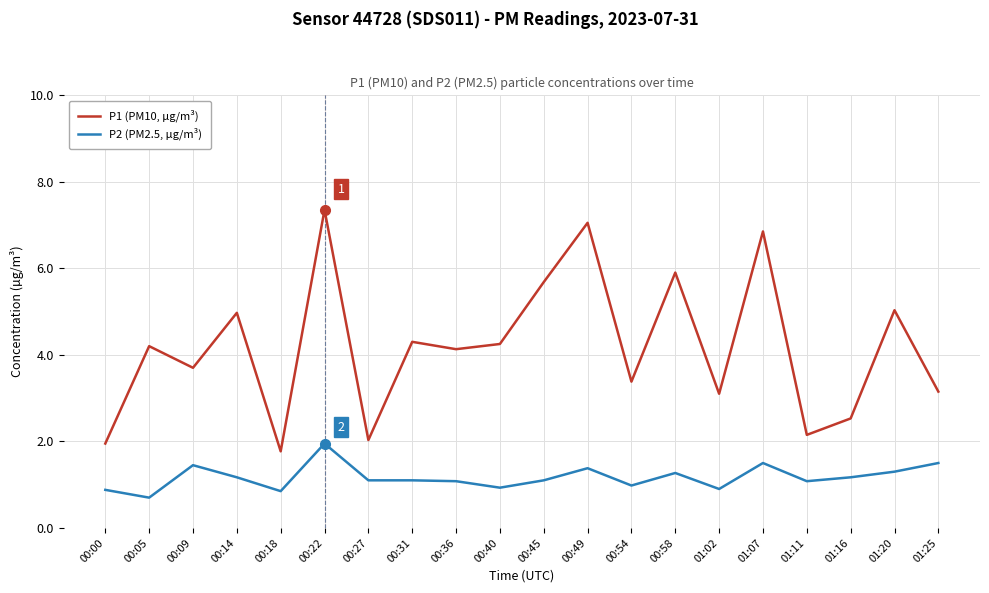

Is it true that P1 (PM10, µg/m³) equals 6.8 at 01:07?

True